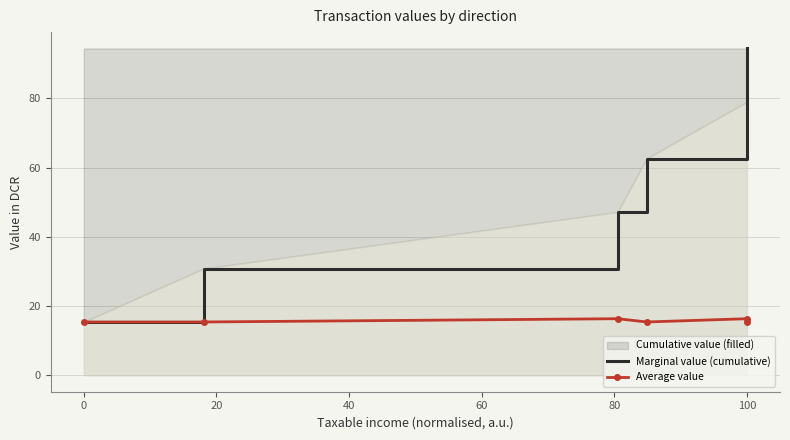

Between 0 and 100, which is larger?

100